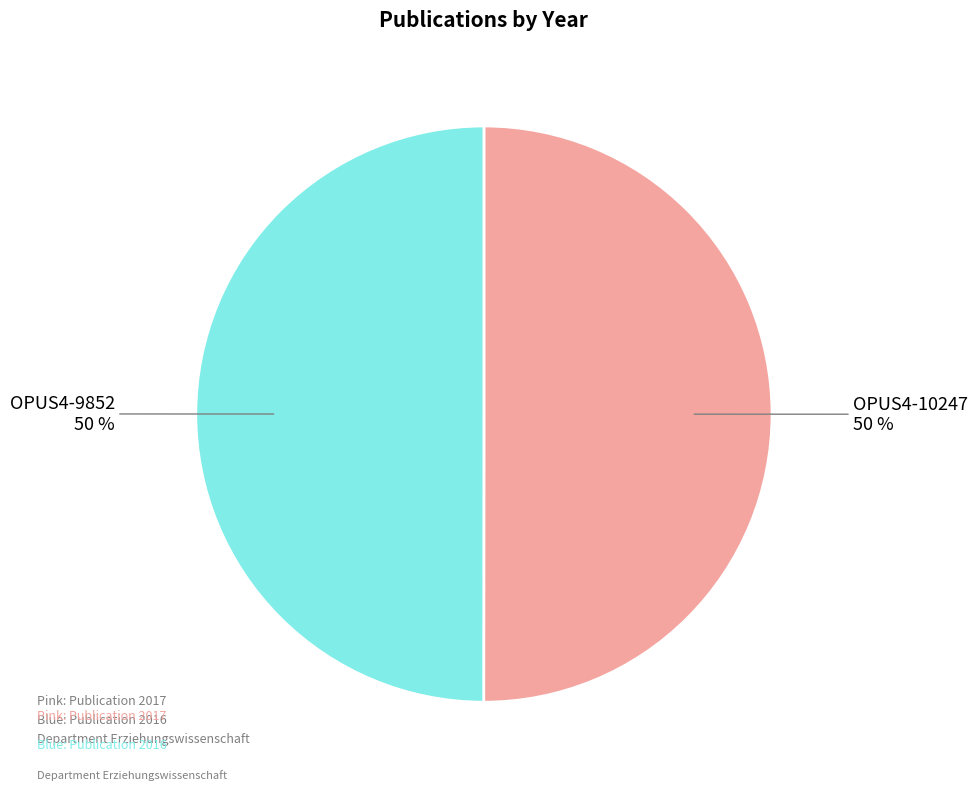

To the nearest percent, what is the average slice percentage?

50%